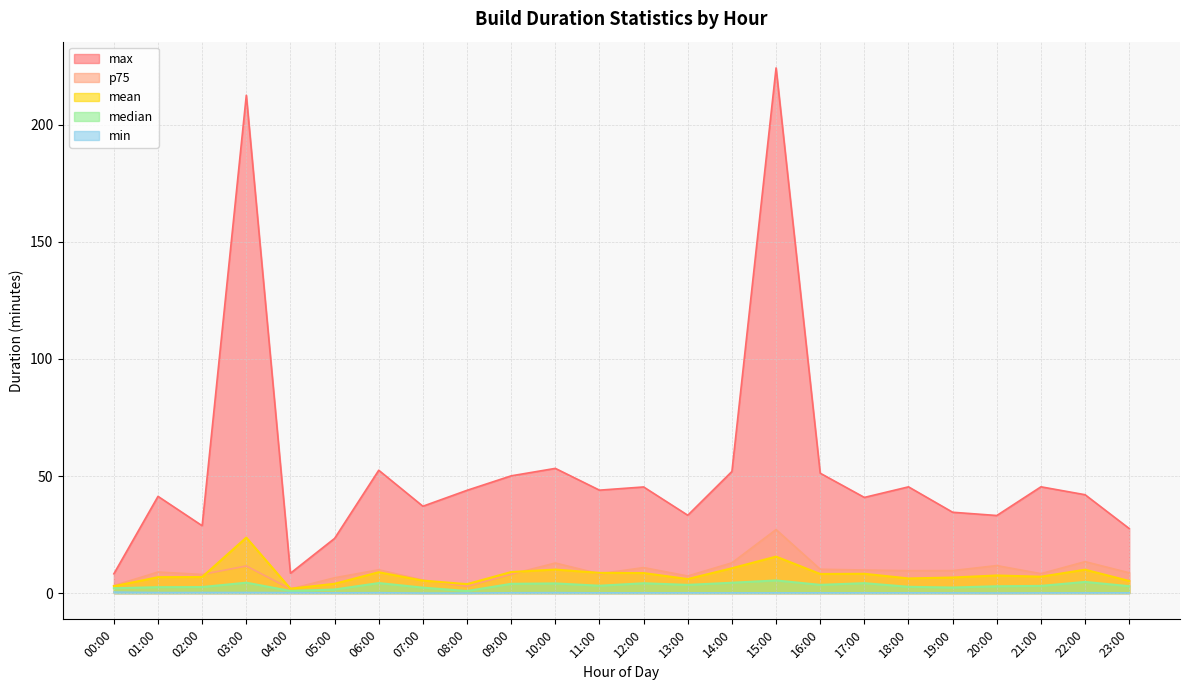

What is the label of the 7th point from the left?

06:00